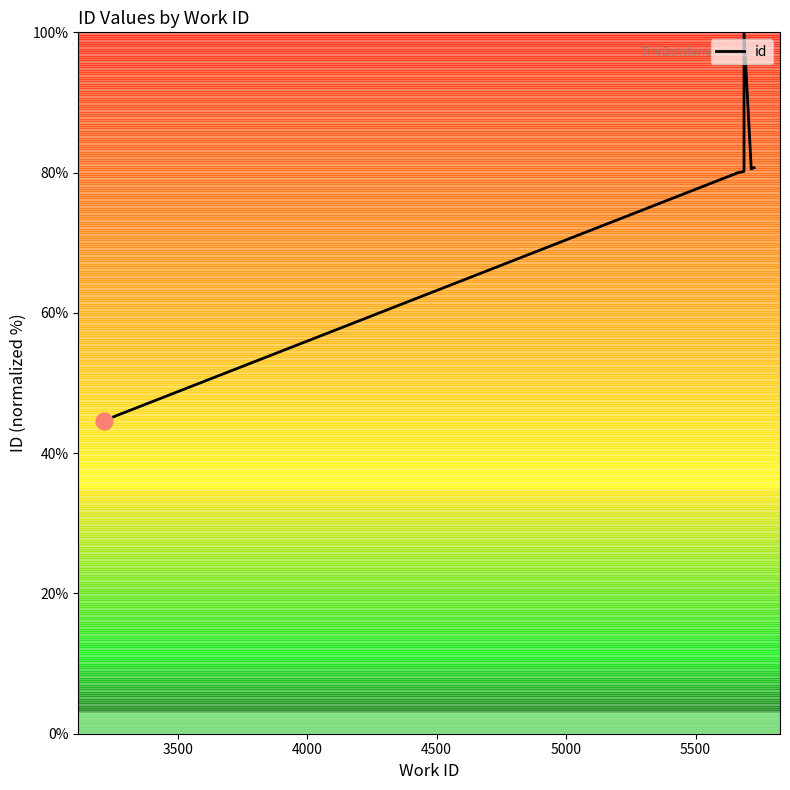

What is the average value?

75.1